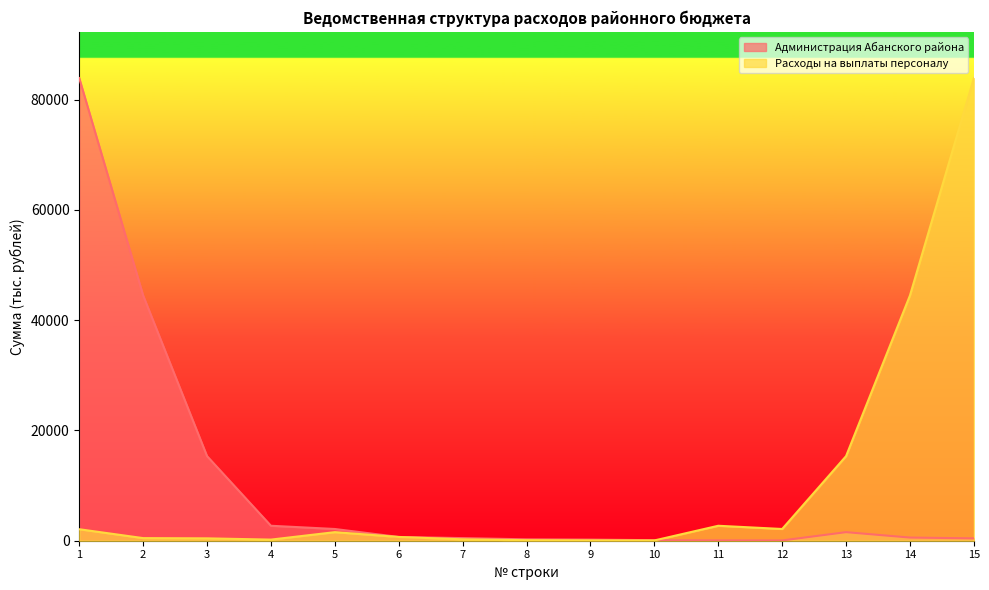

Between which two adjacent categories do Администрация Абанского района and Расходы на выплаты персоналу first intersect?

10 and 11